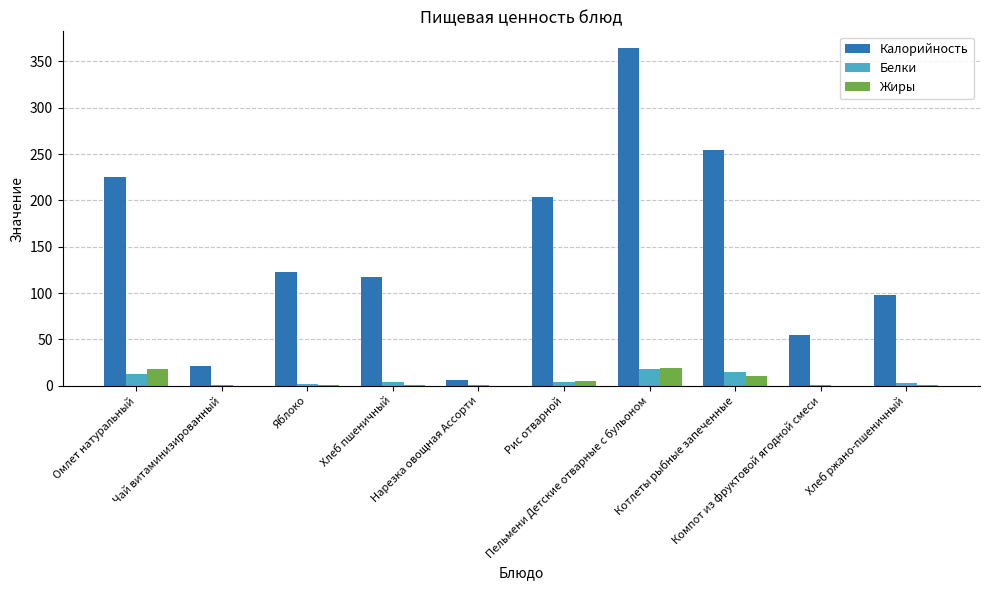

The value of Калорийность at Рис отварной is 124.0. True or false?

False